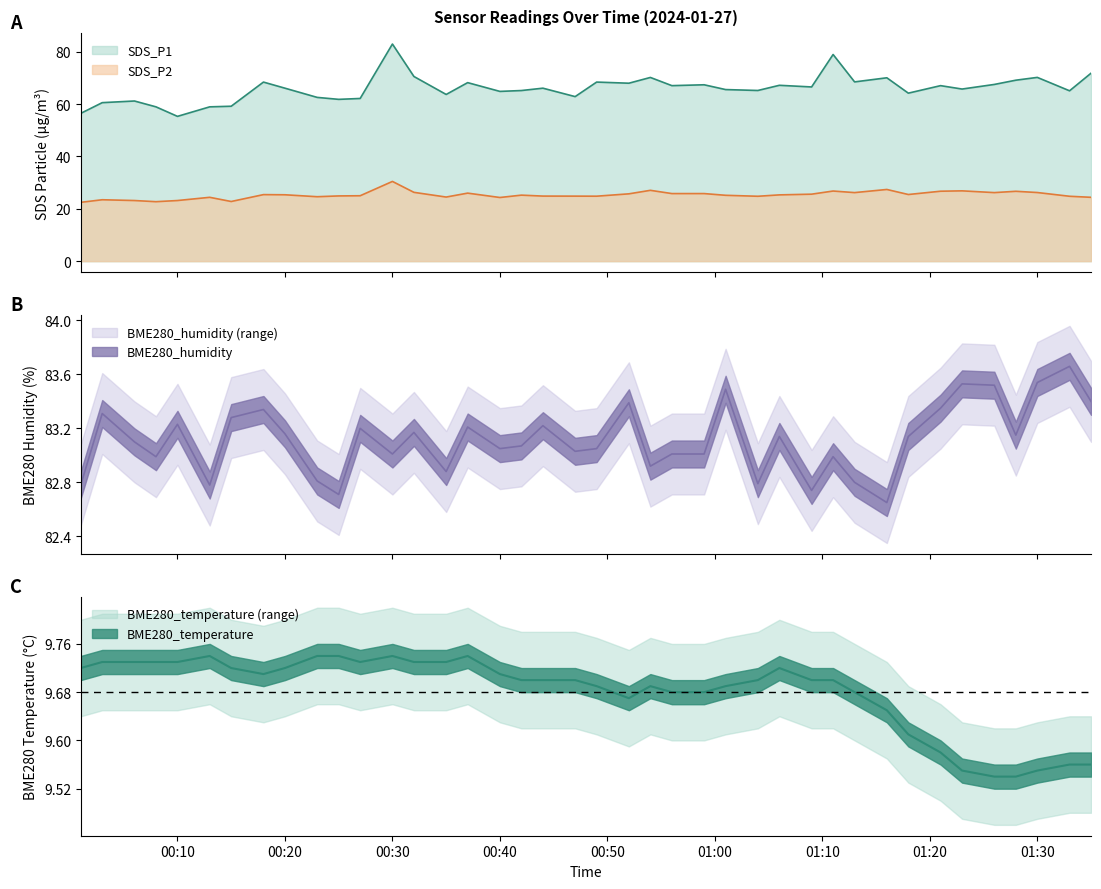

How many interior local peaks does the BME280_temperature series have?

5